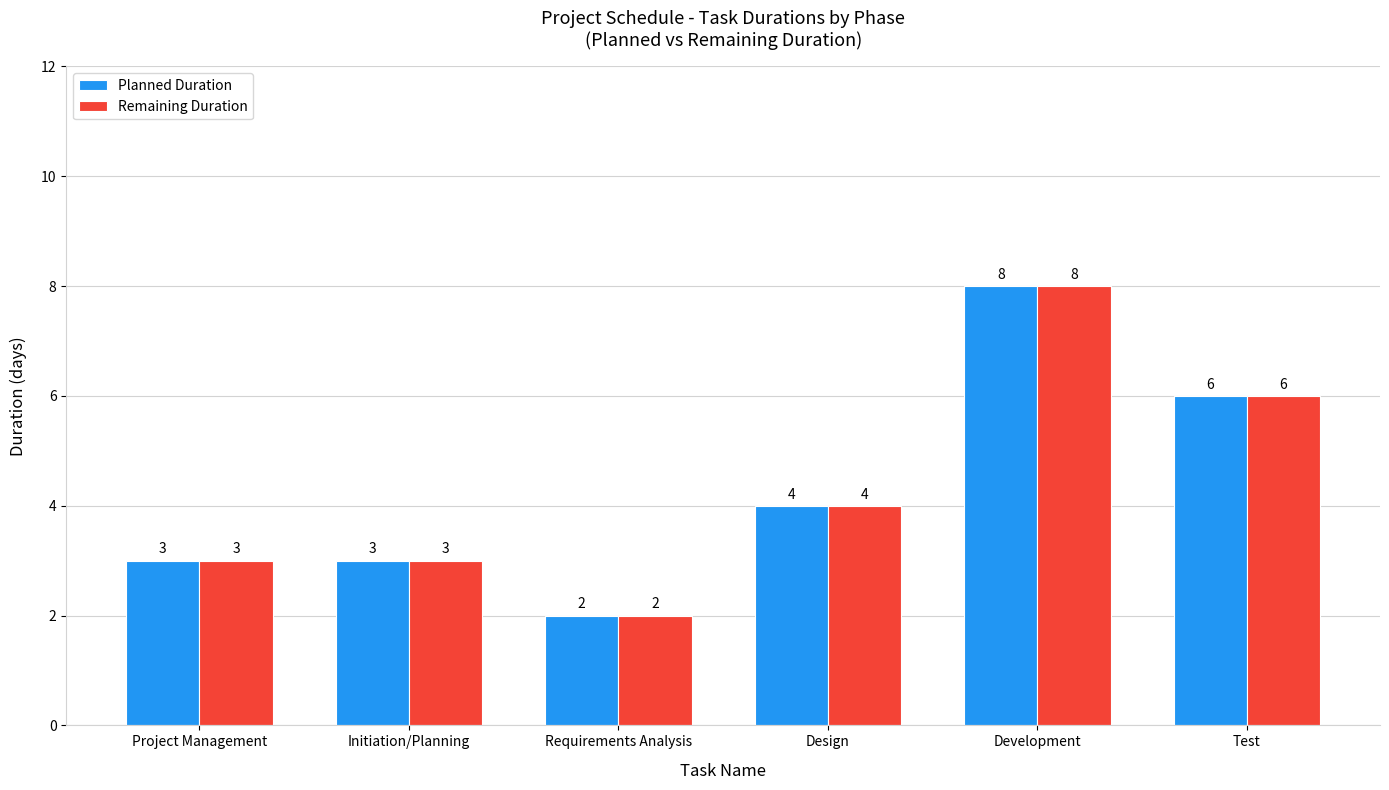

Reading left to right, list all the values displayed in this chart.

Planned Duration: 3	3	2	4	8	6
Remaining Duration: 3	3	2	4	8	6